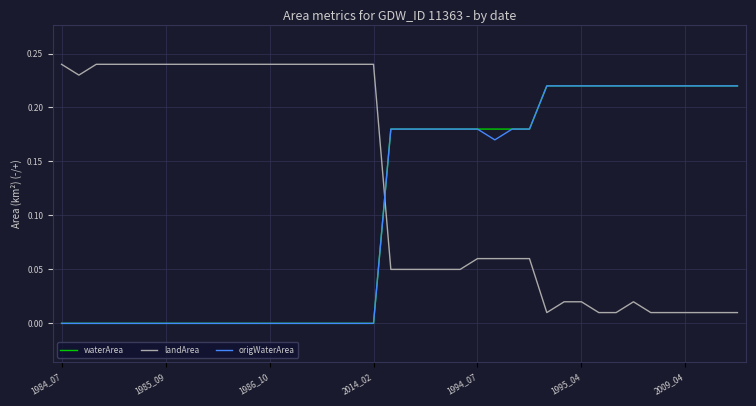

True or false: origWaterArea and landArea intersect in this chart.

True